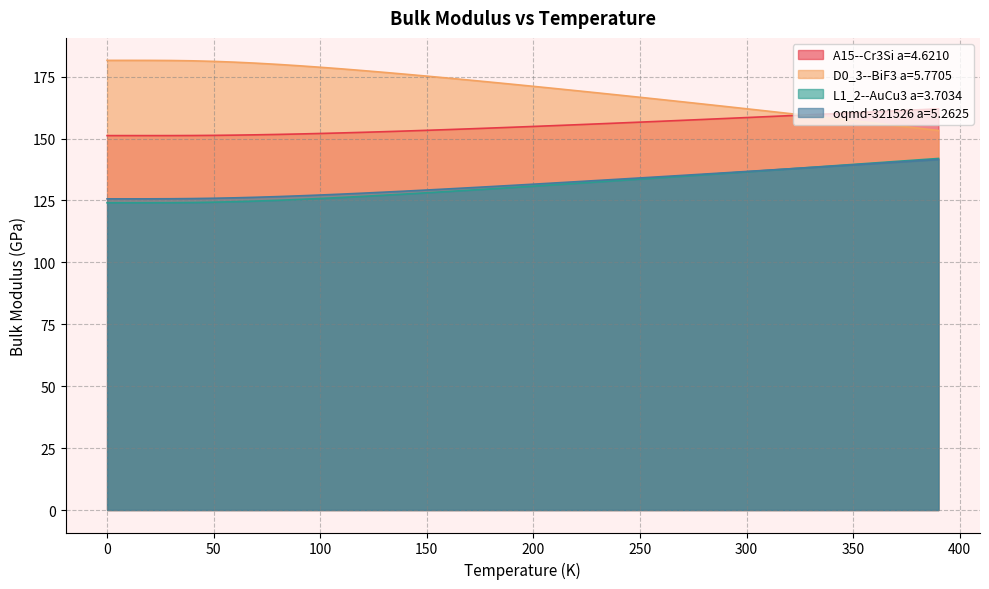

What is the label of the 38th point from the right?

20.0